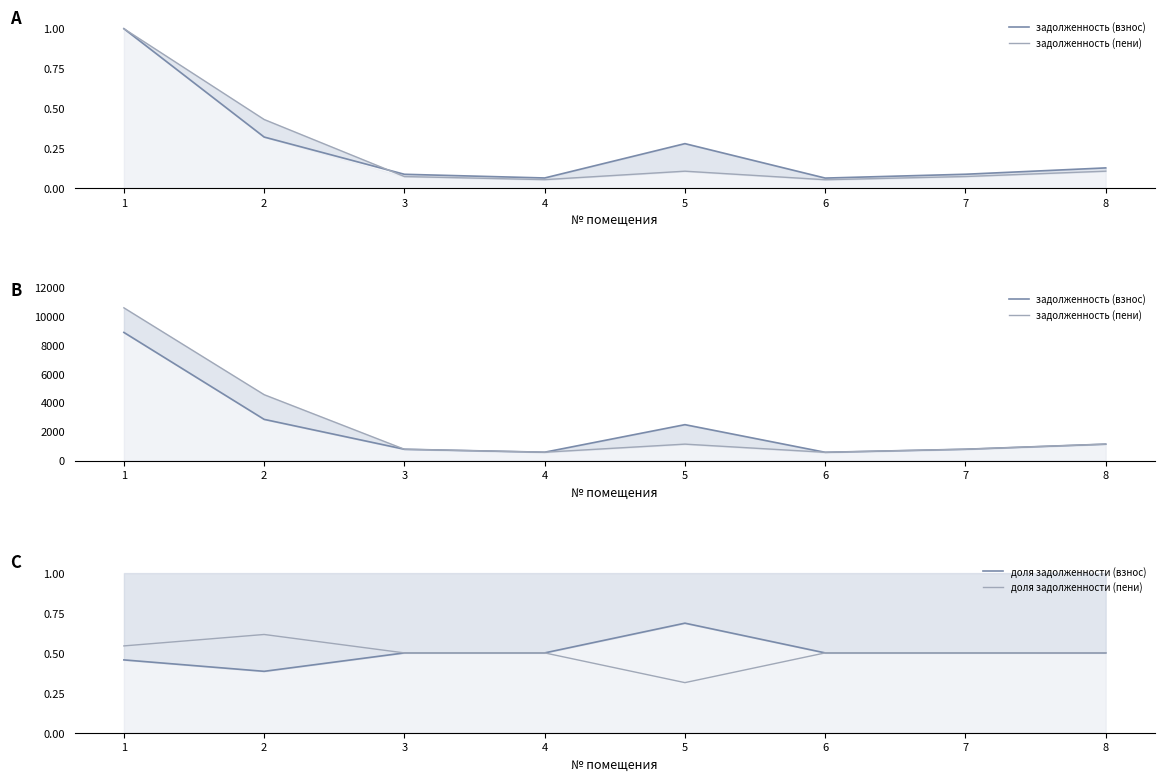

What is the average value of the задолженность (пени) series?

2512.0